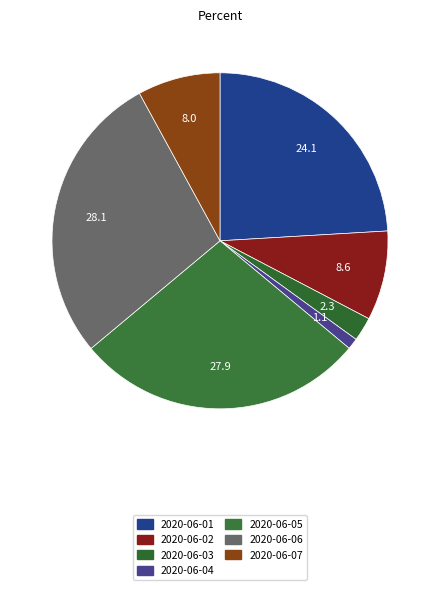

The 2020-06-04 slice represents 1% of the pie. True or false?

True